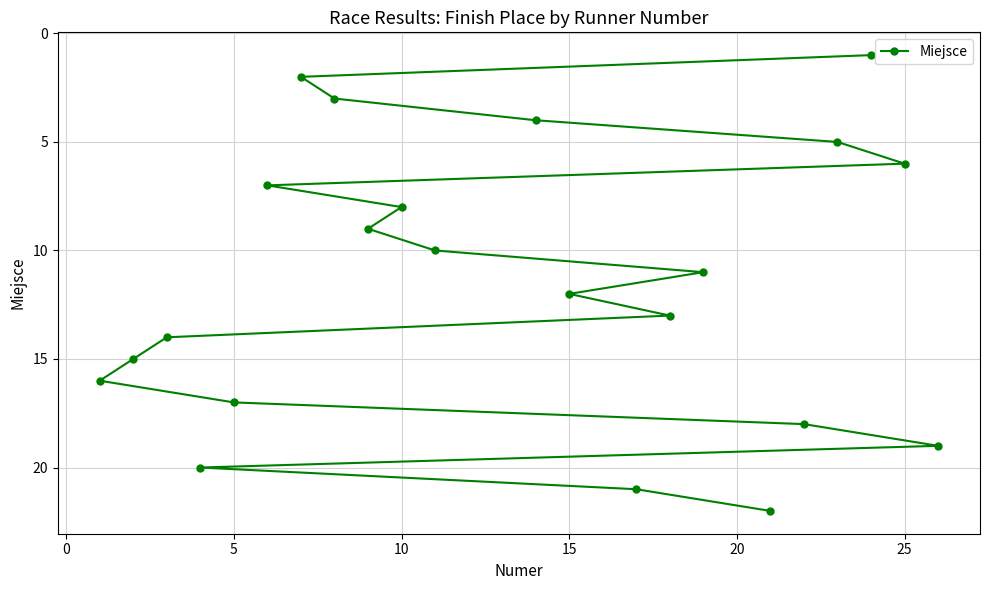

What is the difference between the second highest and minimum values?

20